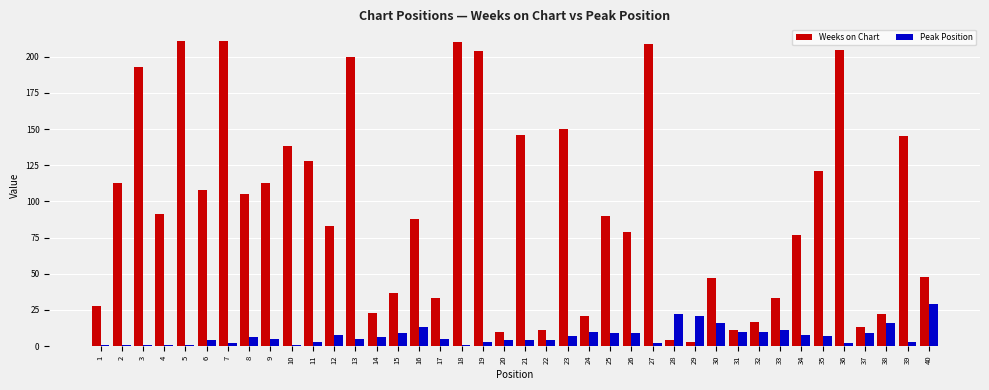

Which series has the largest total across all categories?

Weeks on Chart